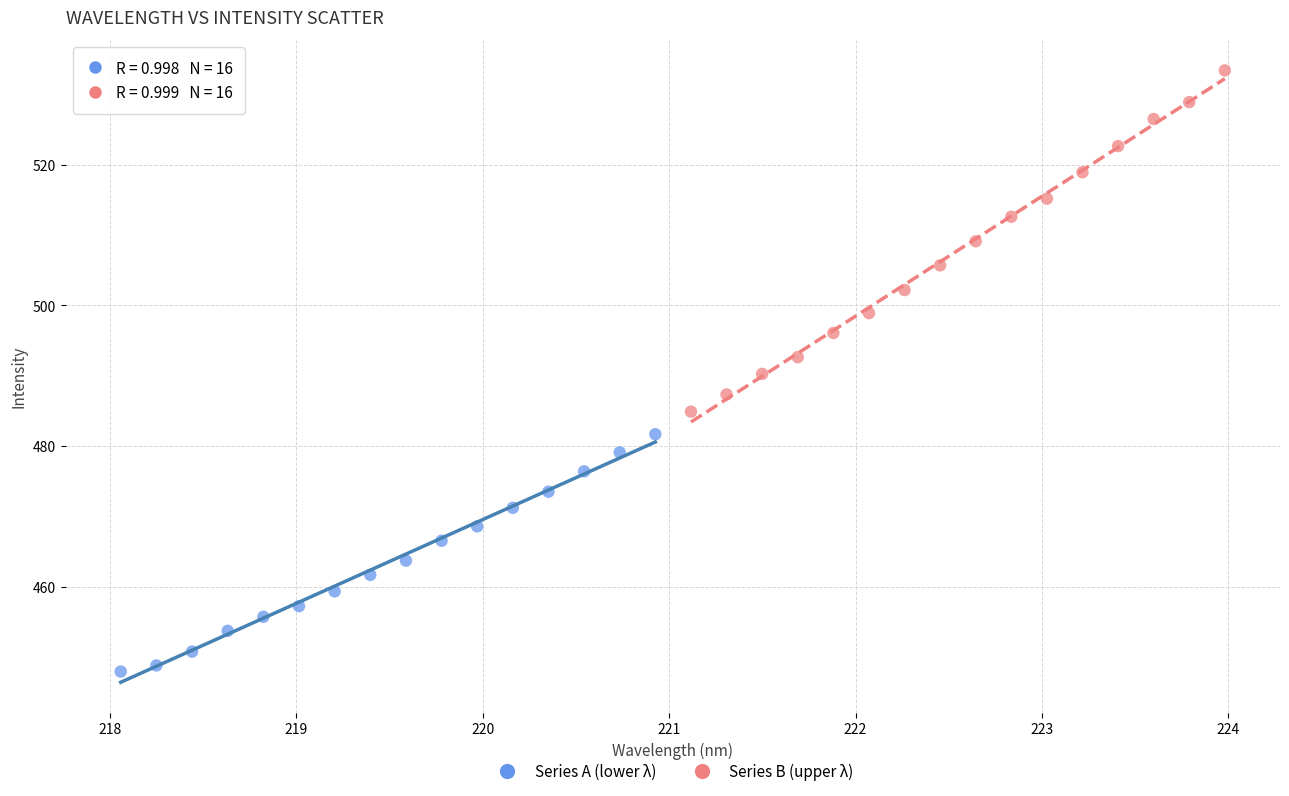

What are all the series names shown in the legend?

Series A (lower λ), Series B (upper λ)